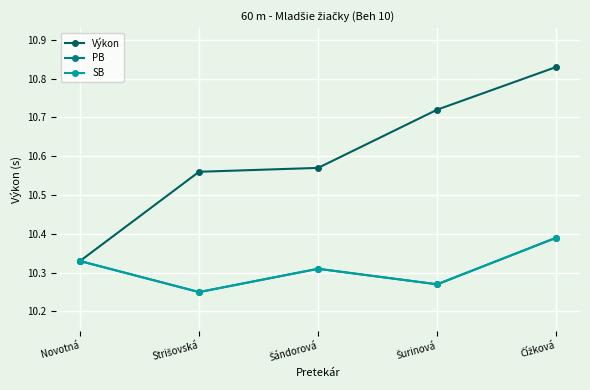

True or false: Výkon and SB intersect in this chart.

False